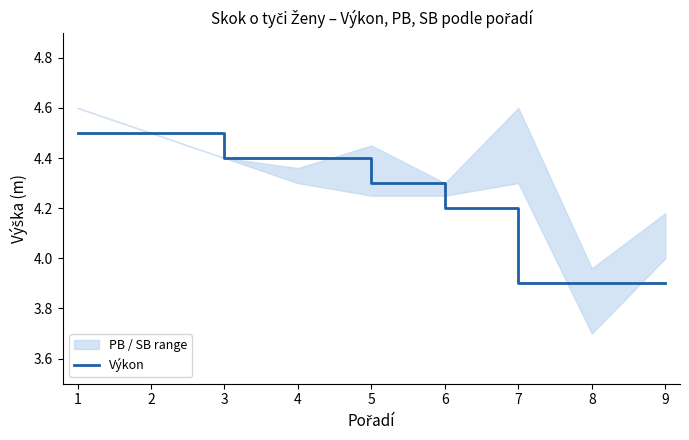

Is it true that Výkon equals 3.9 at 7?

True